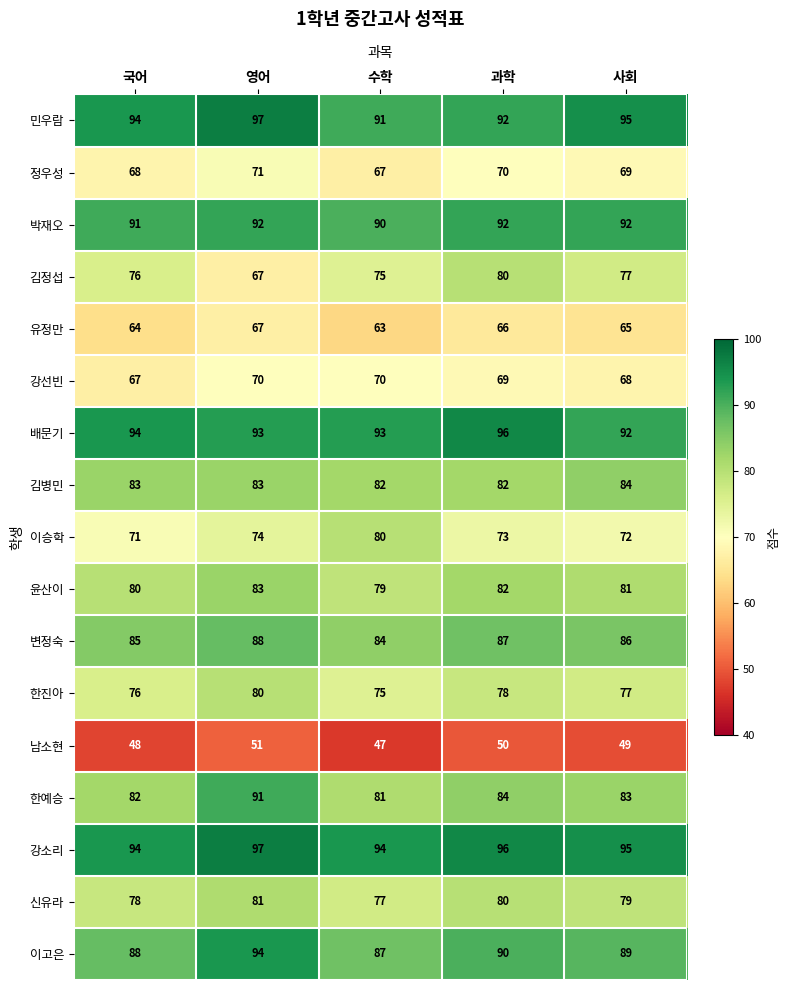

How many categories are shown in the chart?

5